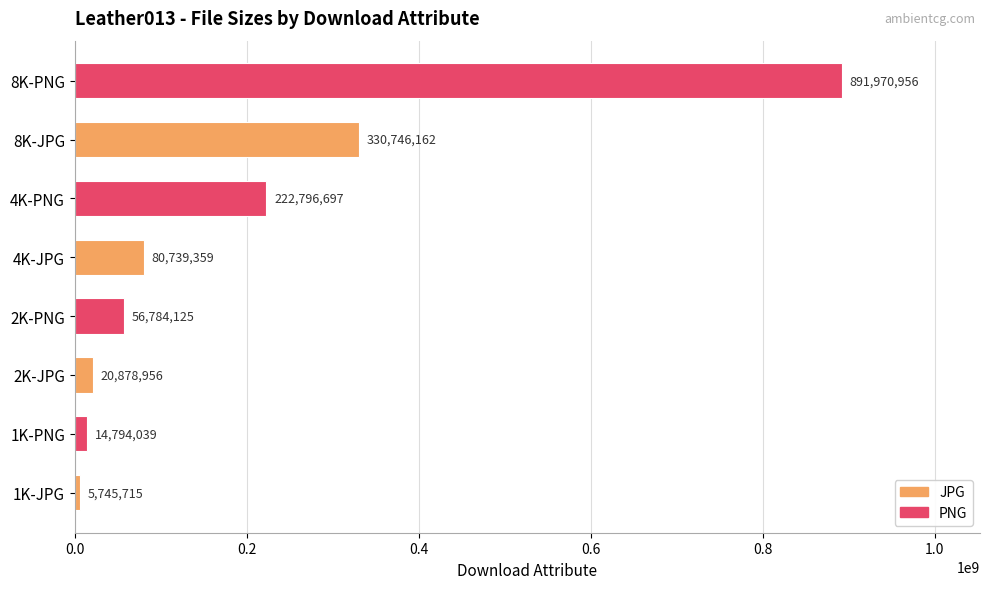

Reading bottom to top, what are all the values shown in this chart?

5745715	14794039	20878956	56784125	80739359	222796697	330746162	891970956